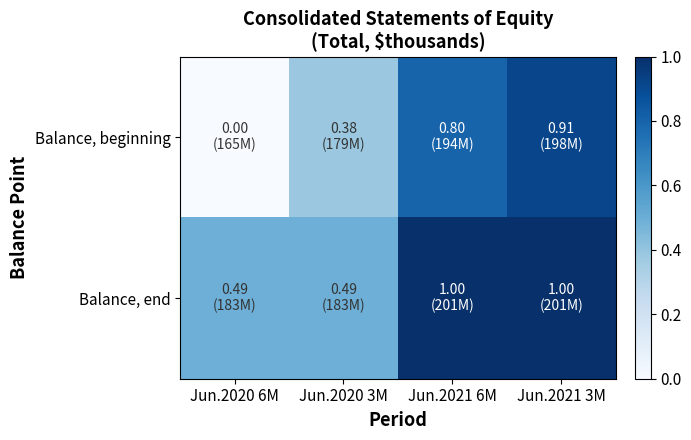

Reading left to right, transcribe all the data shown in this chart.

Balance, beginning: Jun.2020 6M=0.0	Jun.2020 3M=0.4	Jun.2021 6M=0.8	Jun.2021 3M=0.9
Balance, end: Jun.2020 6M=0.5	Jun.2020 3M=0.5	Jun.2021 6M=1.0	Jun.2021 3M=1.0